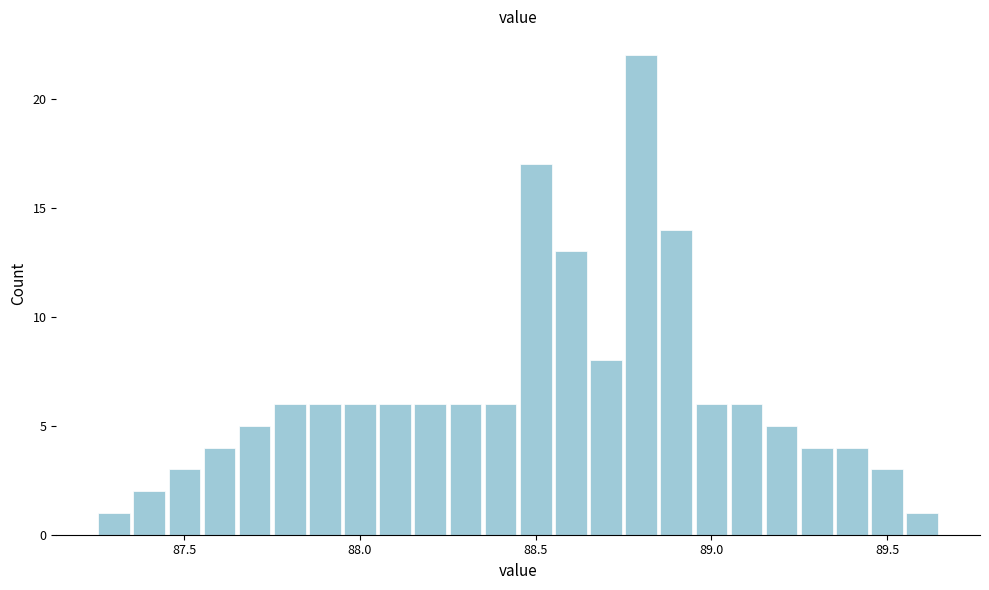

Read against the x-axis, roughly where is the centre of the tallest bar?

88.80